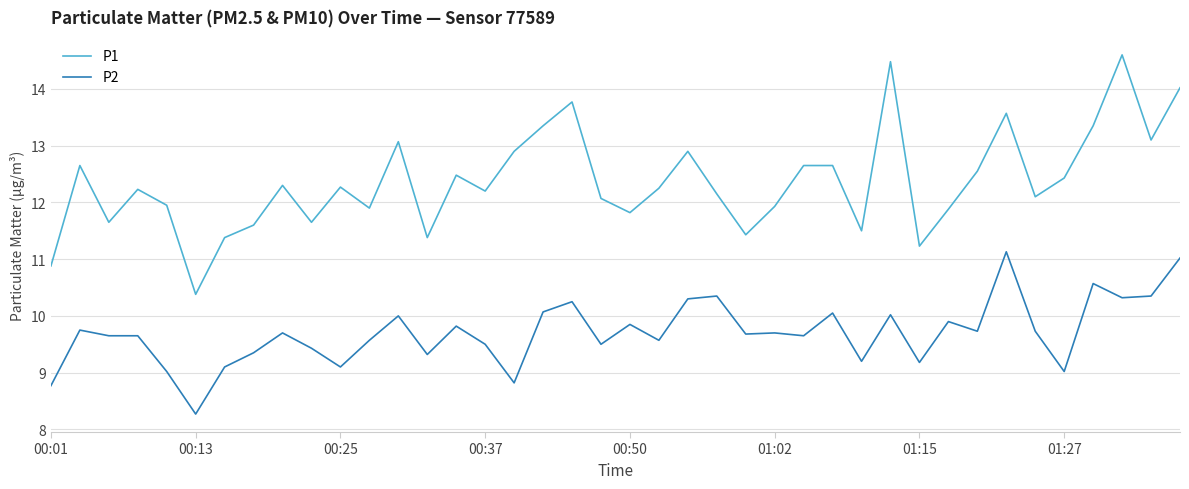

What is the highest value of the P2 series?

11.1